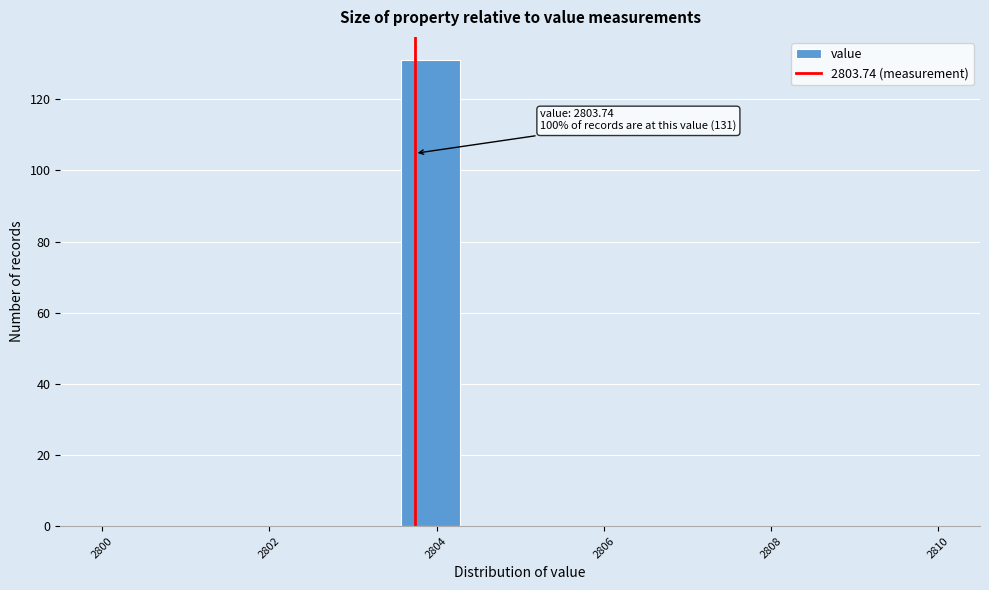

Read against the x-axis, roughly where is the centre of the tallest bar?

2804.0